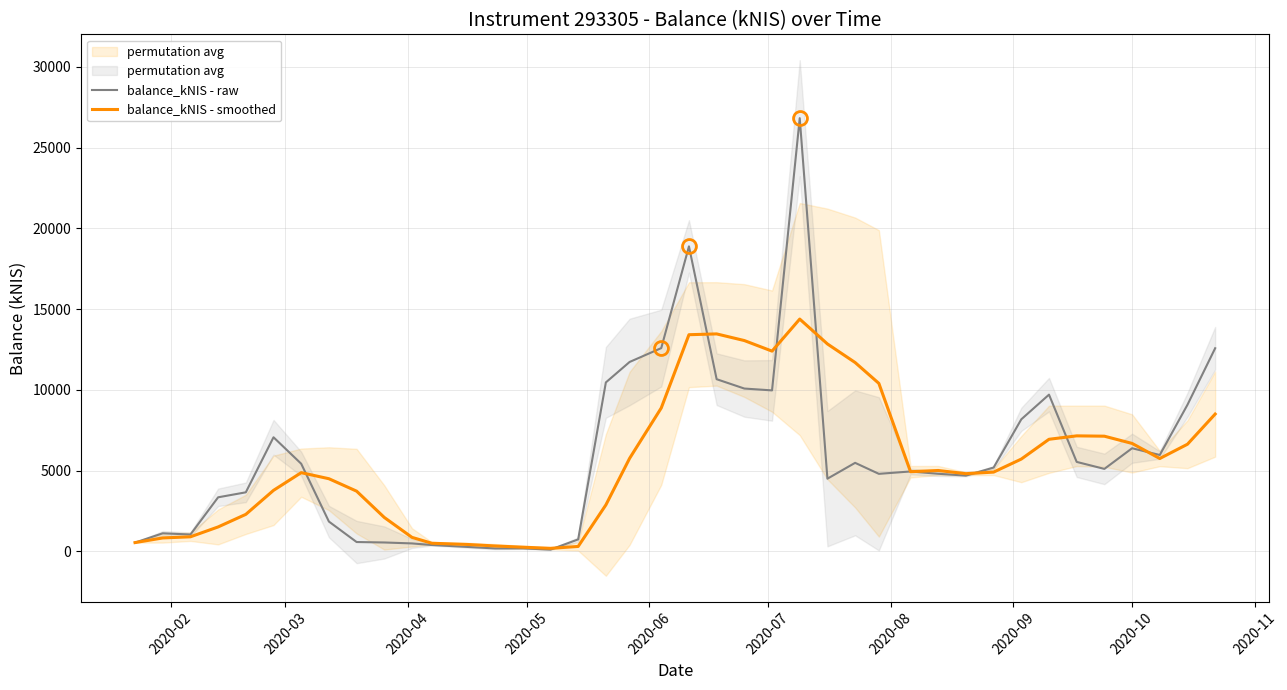

What is the total value across all series at 2020-08?

10295.6